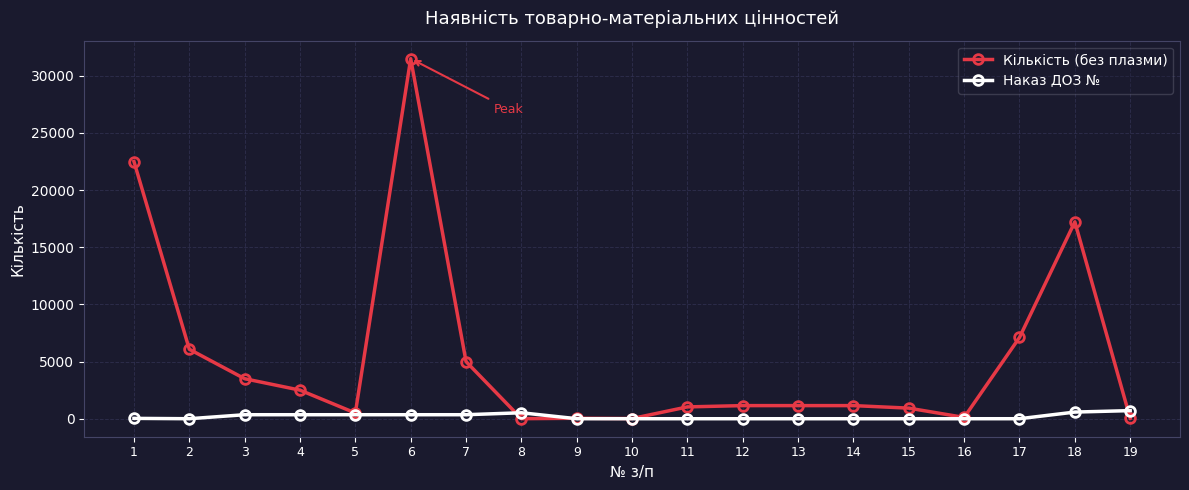

What is the total value across all series at 3?

3850